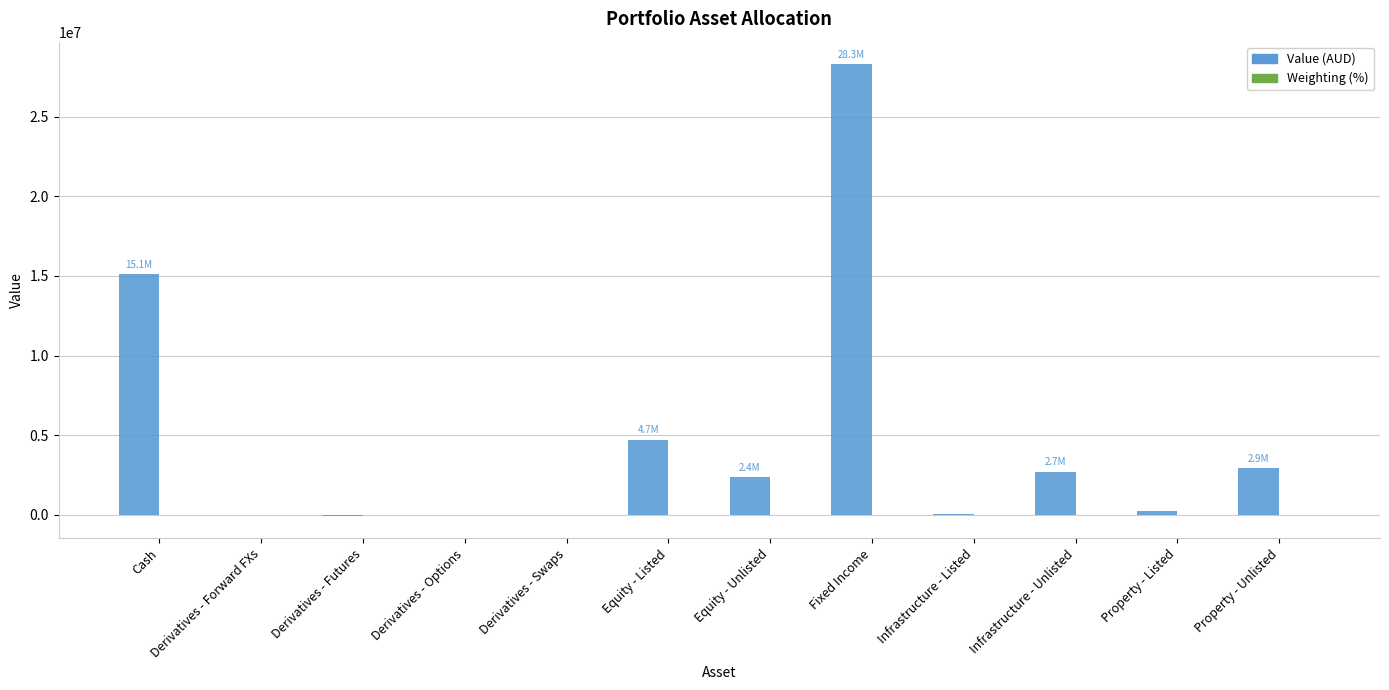

At which category is the sum across all series the highest?

Fixed Income